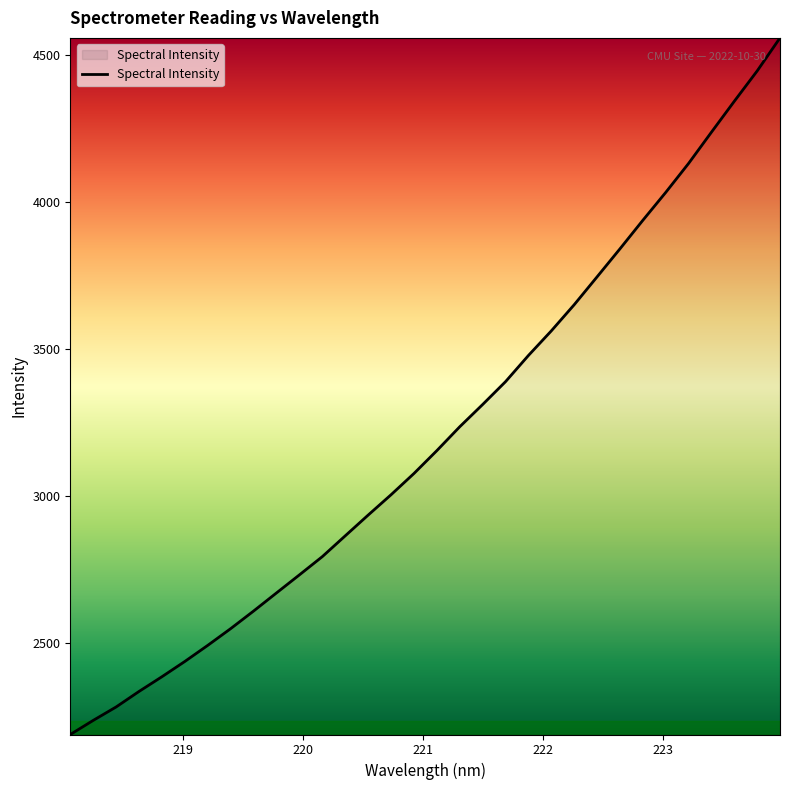

What is the difference between the maximum and minimum values?

2371.5